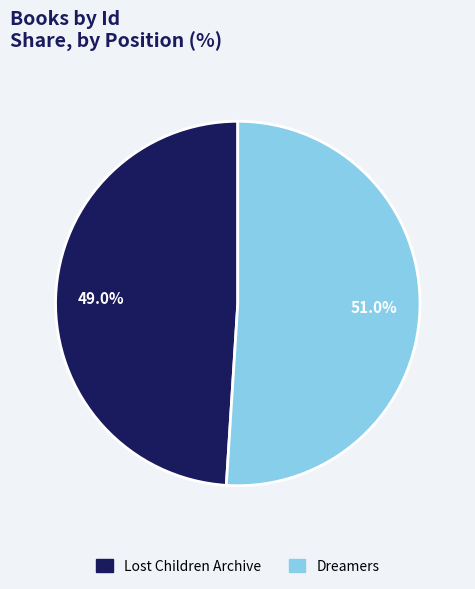

To the nearest percent, what percentage of the pie is Dreamers?

51%